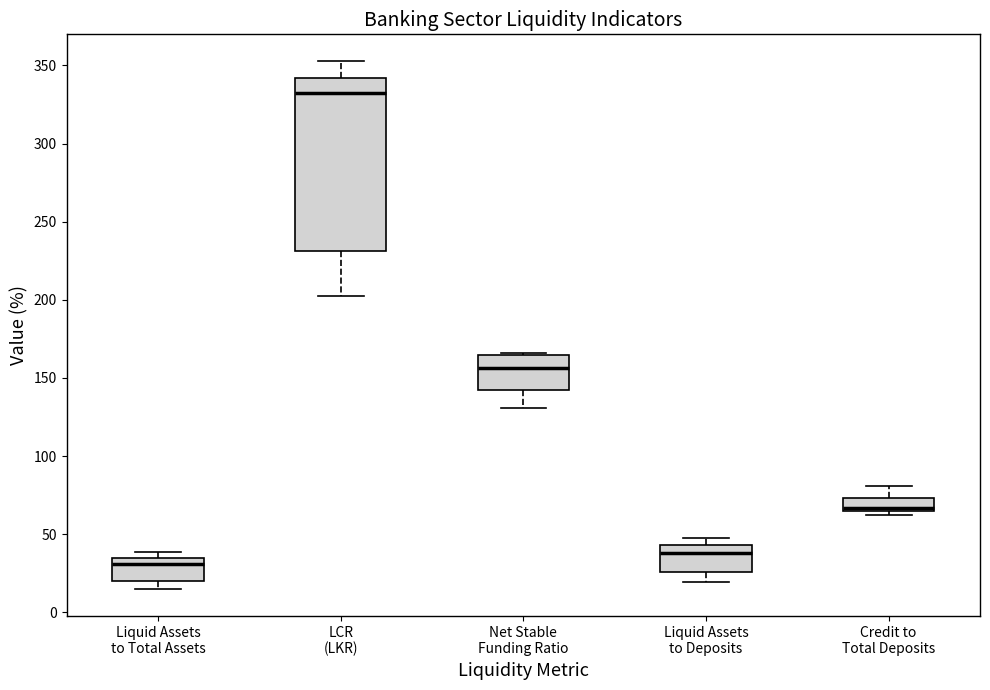

Reading left to right, read every box against the y-axis: the position of its median line, the range the box covers, and the ends of its whiskers. The values are not printed on the chart, so give them approximately, as read against the axis.

Liquid Assets to Total Assets: median 30, box 20 to 35, whiskers 15 to 40
LCR (LKR): median 335, box 230 to 340, whiskers 205 to 355
Net Stable Funding Ratio: median 155, box 140 to 165, whiskers 130 to 165
Liquid Assets to Deposits: median 40, box 25 to 45, whiskers 20 to 50
Credit to Total Deposits: median 65 (just above the box's lower edge), box 65 to 75, whiskers 65 (just below the box's lower edge) to 80